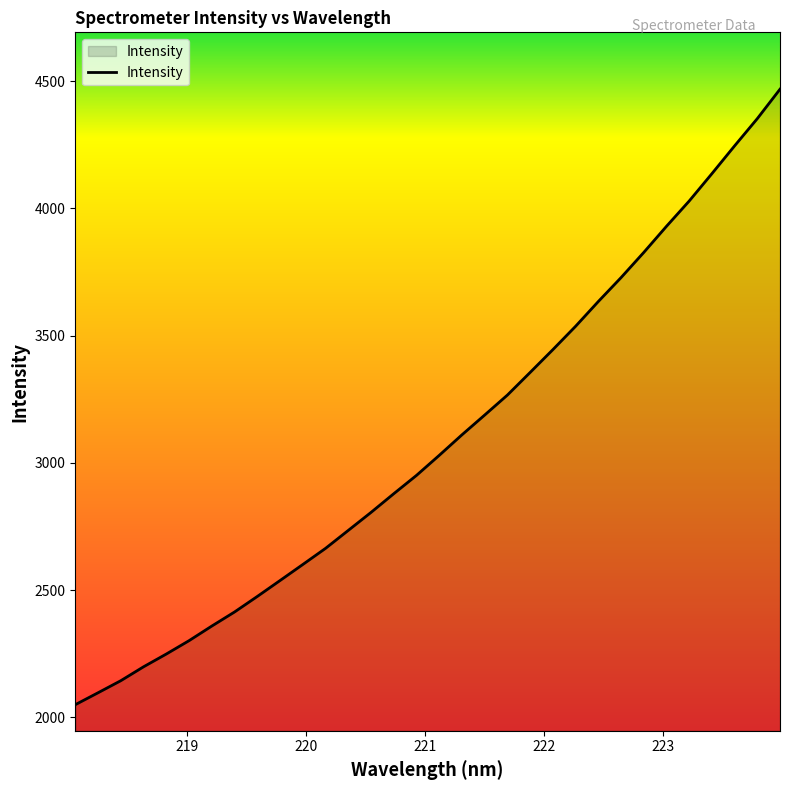

What is the greatest value displayed?

4468.2